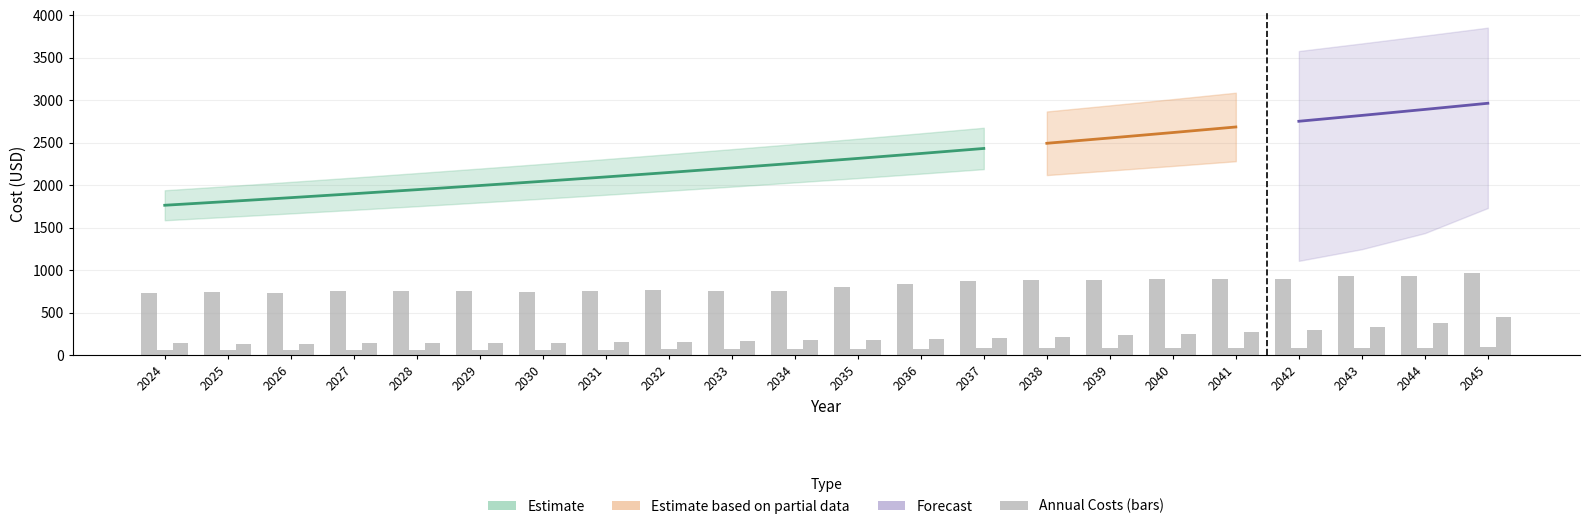

At which category does the chart reach its peak across all series?

2045